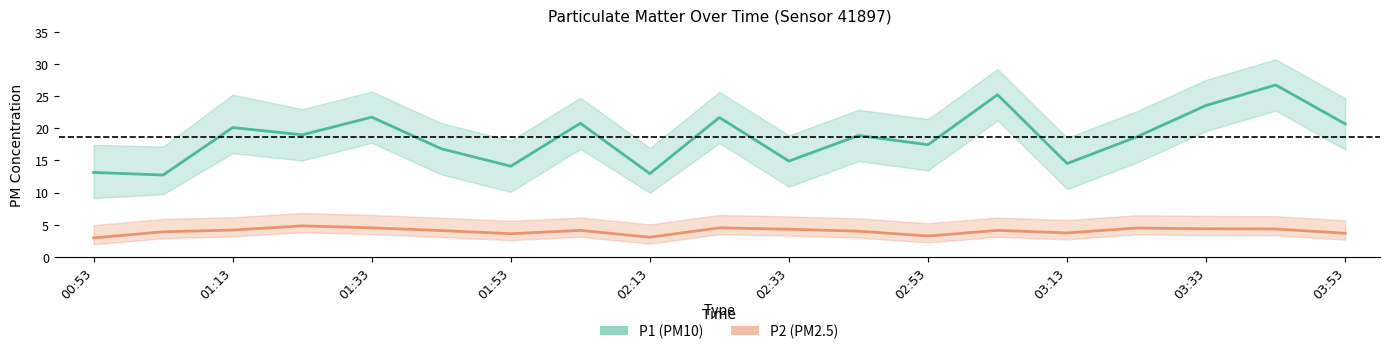

At which label does P1 (PM10) first exceed 18?

01:13